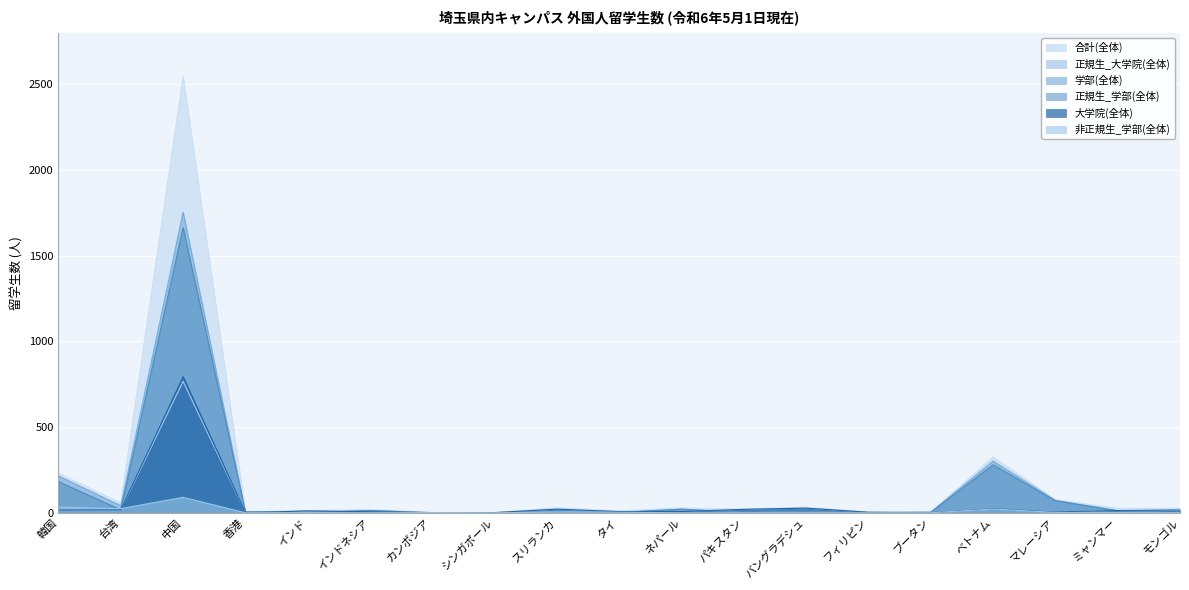

What position from the left is インドネシア?

6